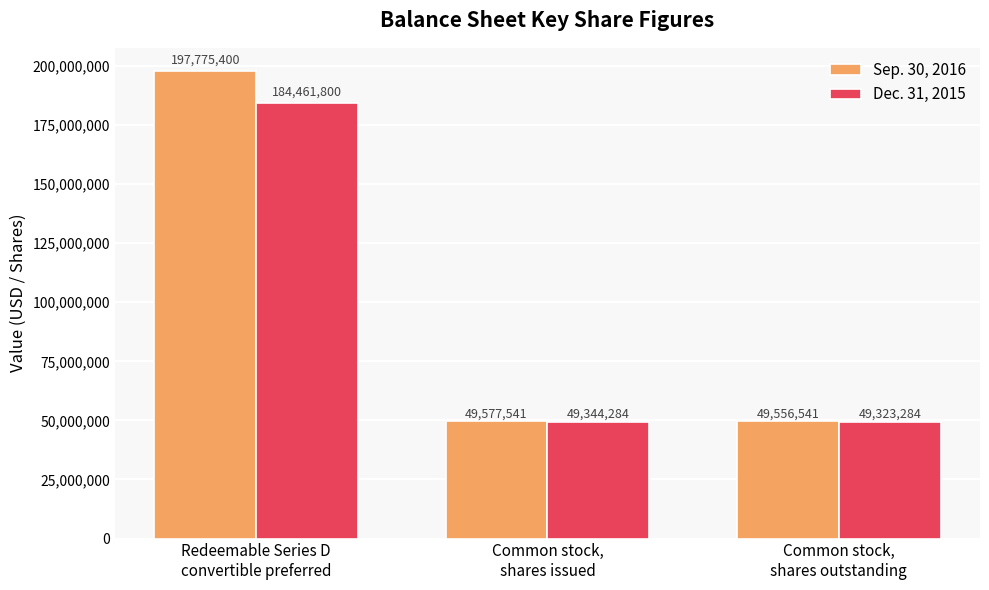

What is the label of the 2nd bar from the left?

Common stock,
shares issued